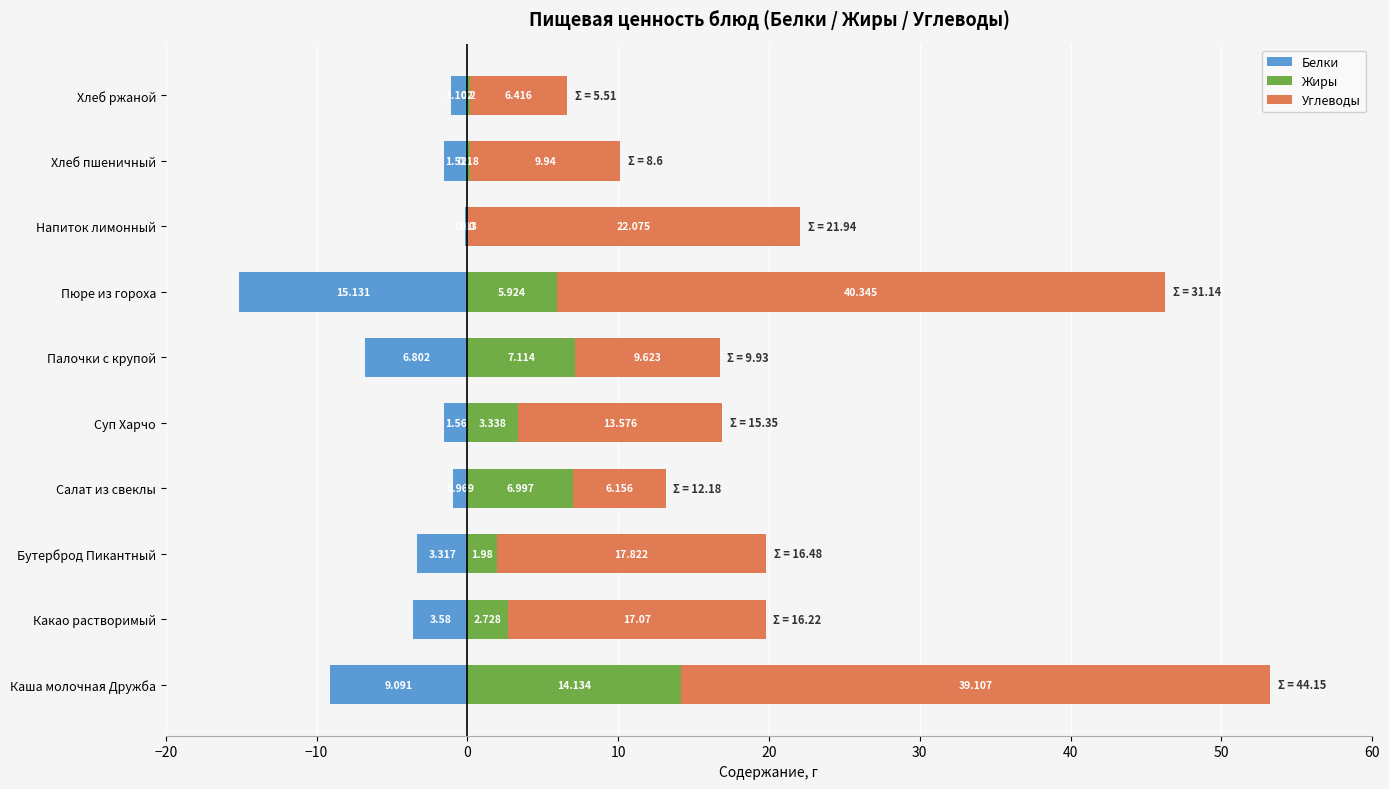

Read the Жиры value at Палочки с крупой.

7.1